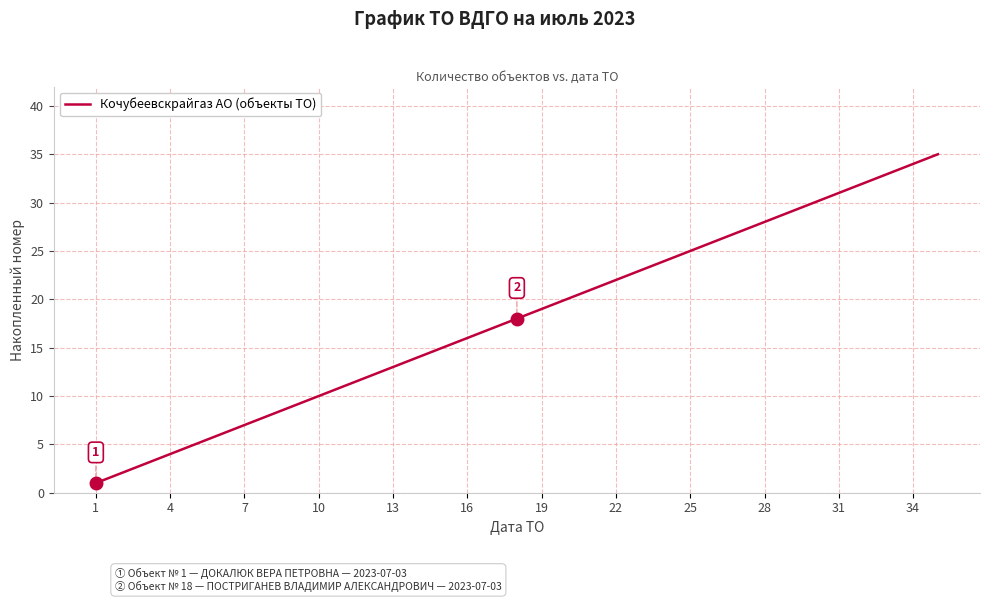

What is the greatest value displayed?

35